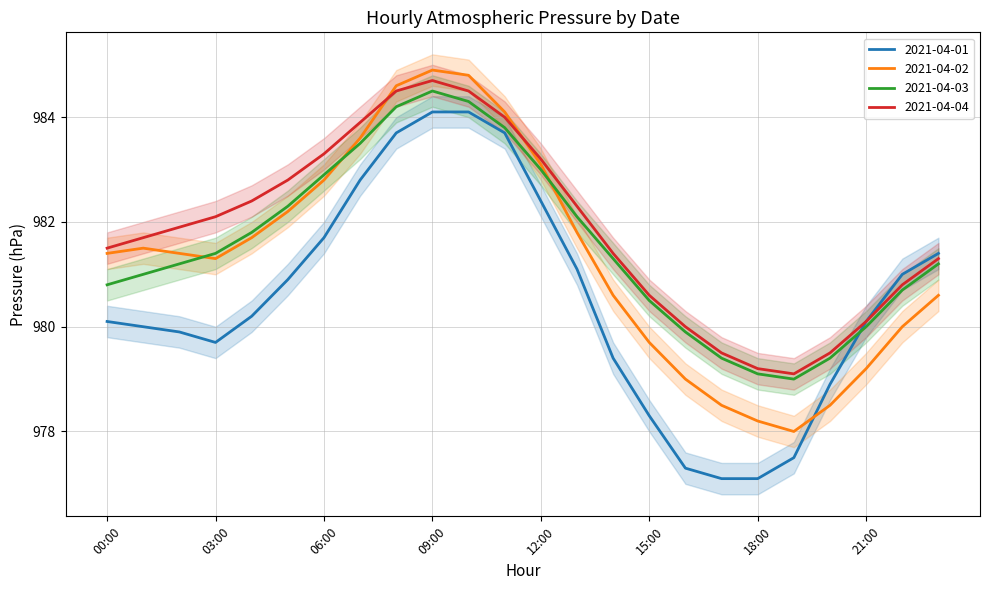

How many series are shown in this chart?

4